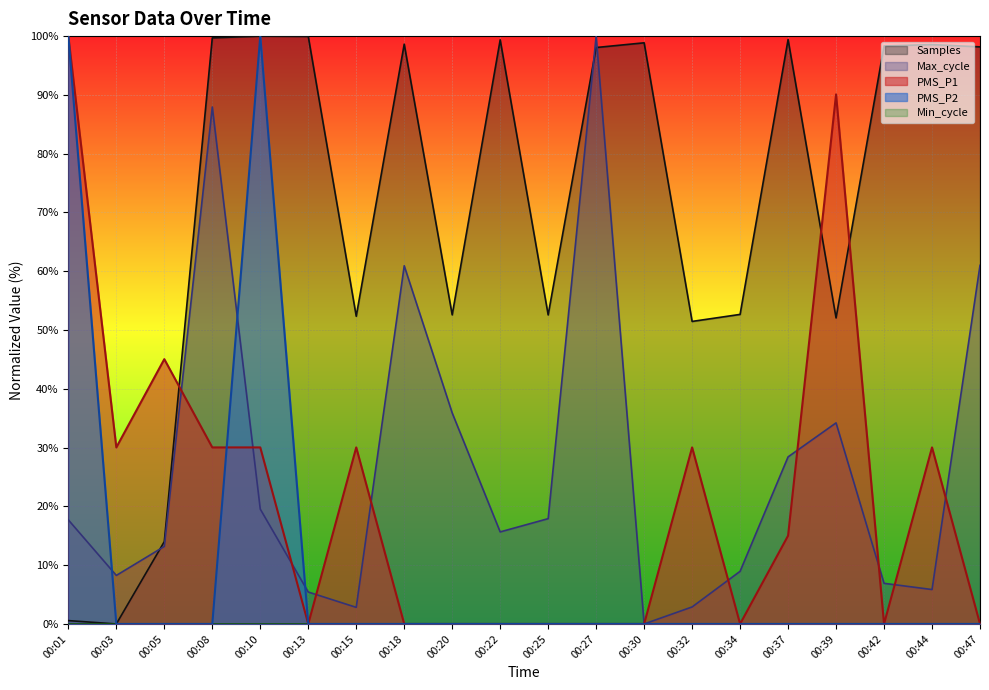

At which label does Max_cycle reach its peak?

00:27